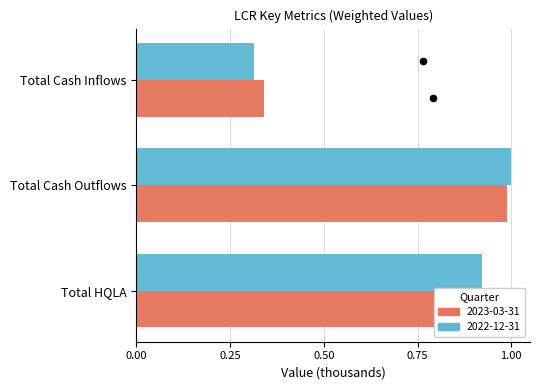

Which series reaches the minimum Y coordinate?

2022-12-31